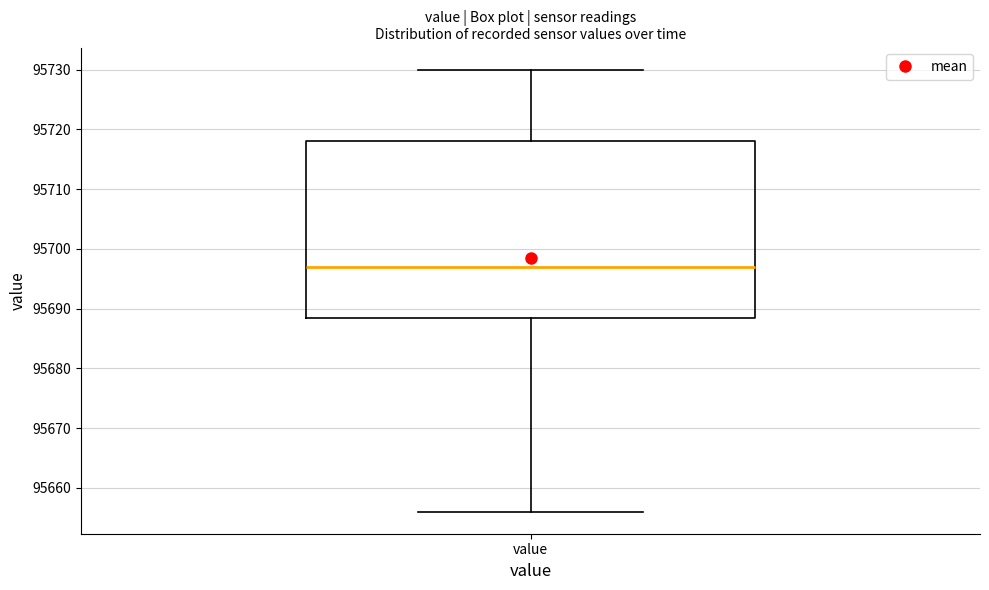

Where does the median line of the box for value sit on the y-axis? The values are not printed on the chart, so give them approximately, as read against the axis.

95697